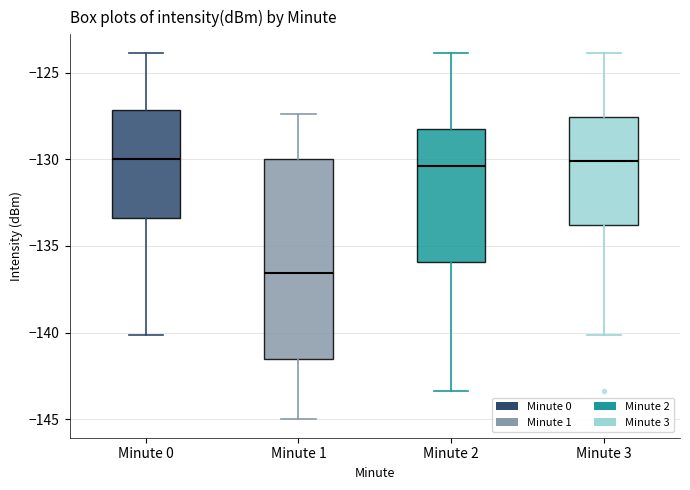

Where is the upper edge of the box for Minute 1 on the y-axis? The values are not printed on the chart, so give them approximately, as read against the axis.

-130.0